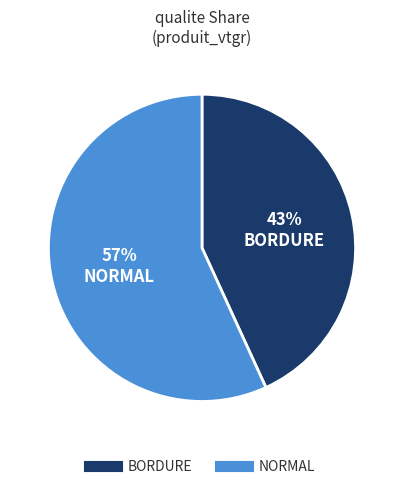

Does any single category account for the majority?

Yes